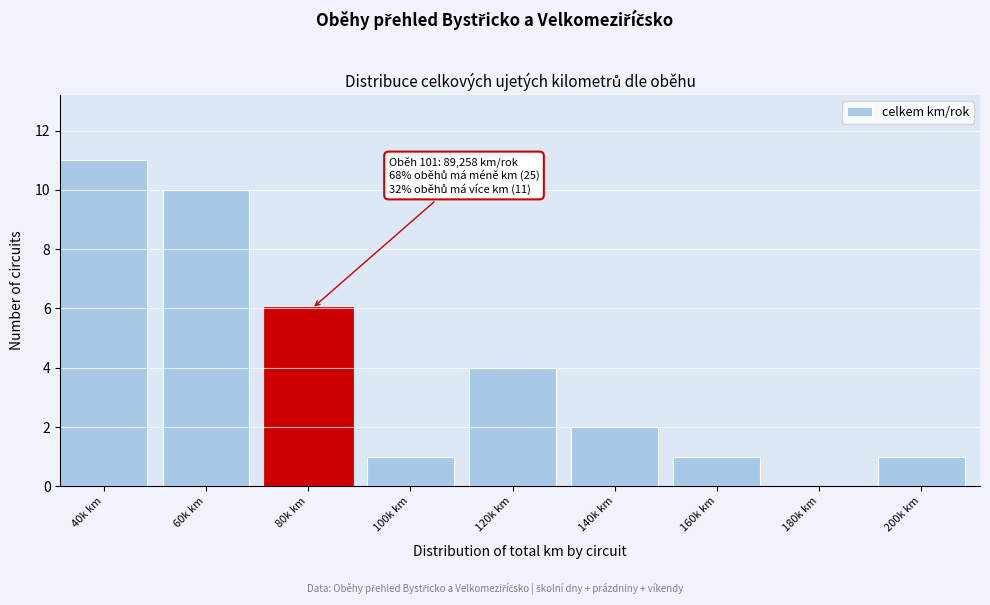

Reading left to right, what are all the values shown in this chart?

40k km=11	60k km=10	80k km=6	100k km=1	120k km=4	140k km=2	160k km=1	180k km=0	200k km=1